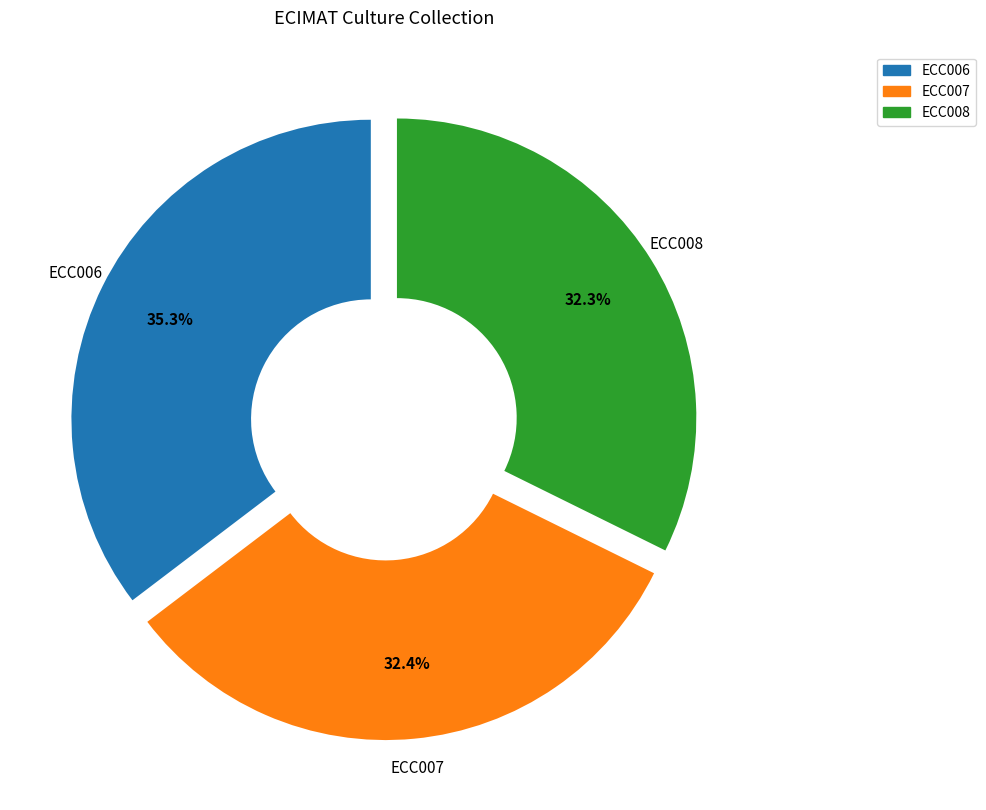

To the nearest percent, what is the average slice percentage?

33%